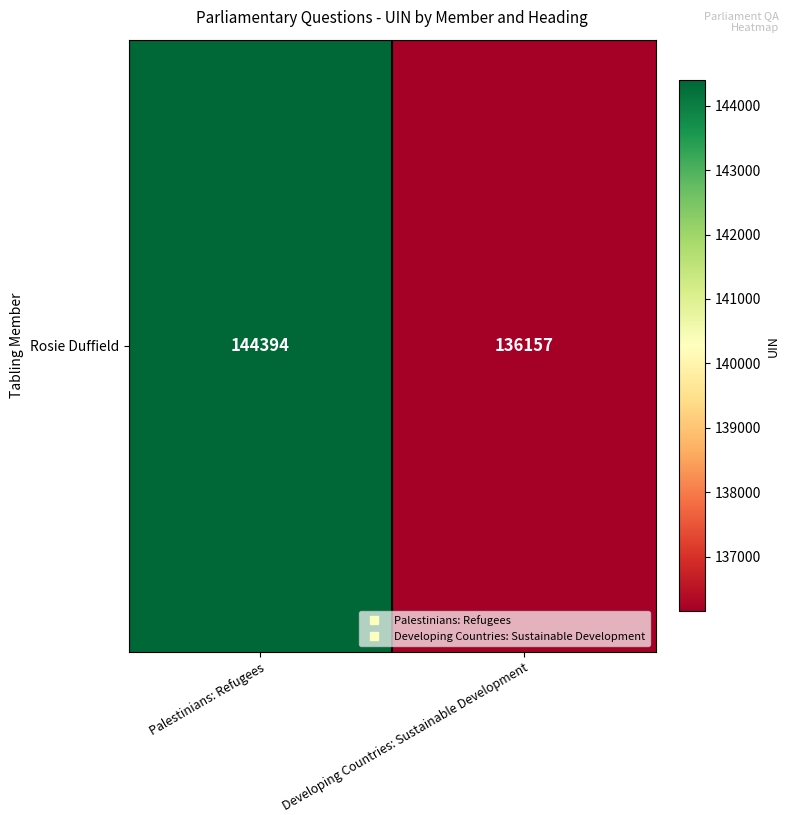

Read the value at Developing Countries: Sustainable Development.

136157